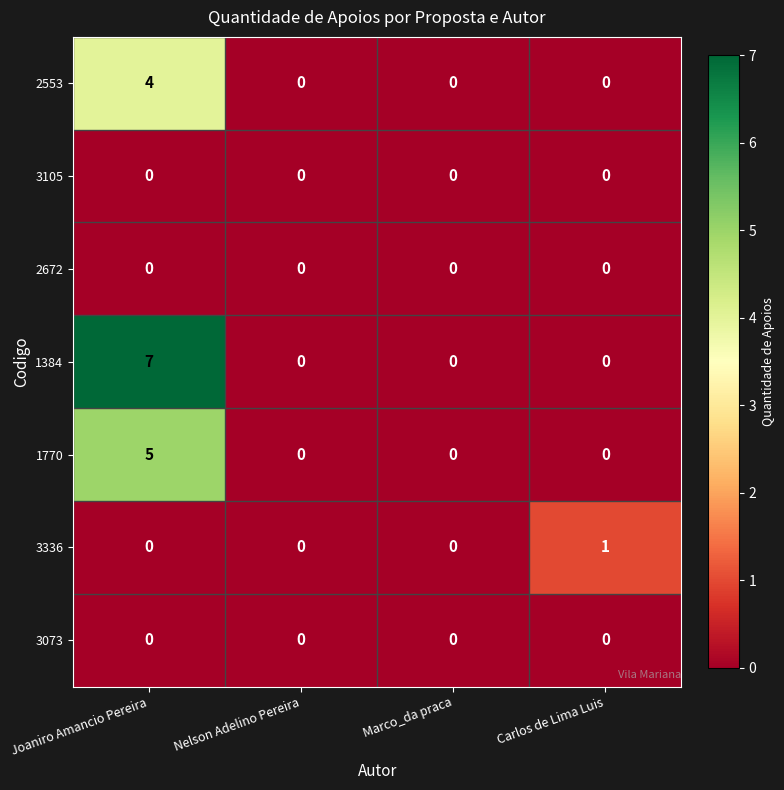

Which category has the highest value in the 3336 series?

Carlos de Lima Luis